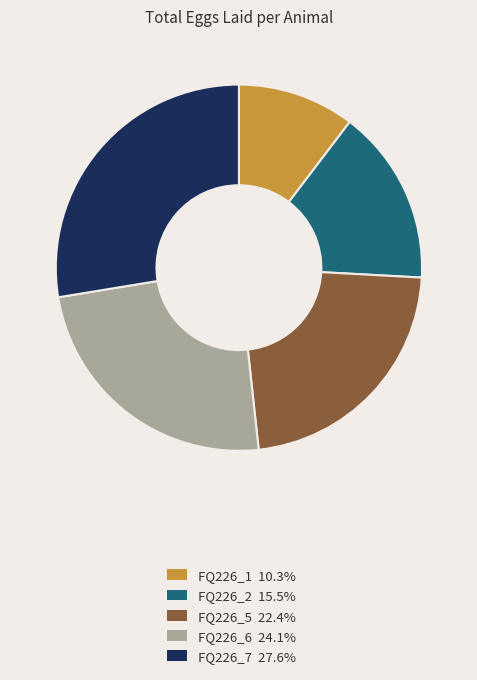

Do FQ226_6 24.1% and FQ226_7 27.6% together represent more than half of the pie?

Yes